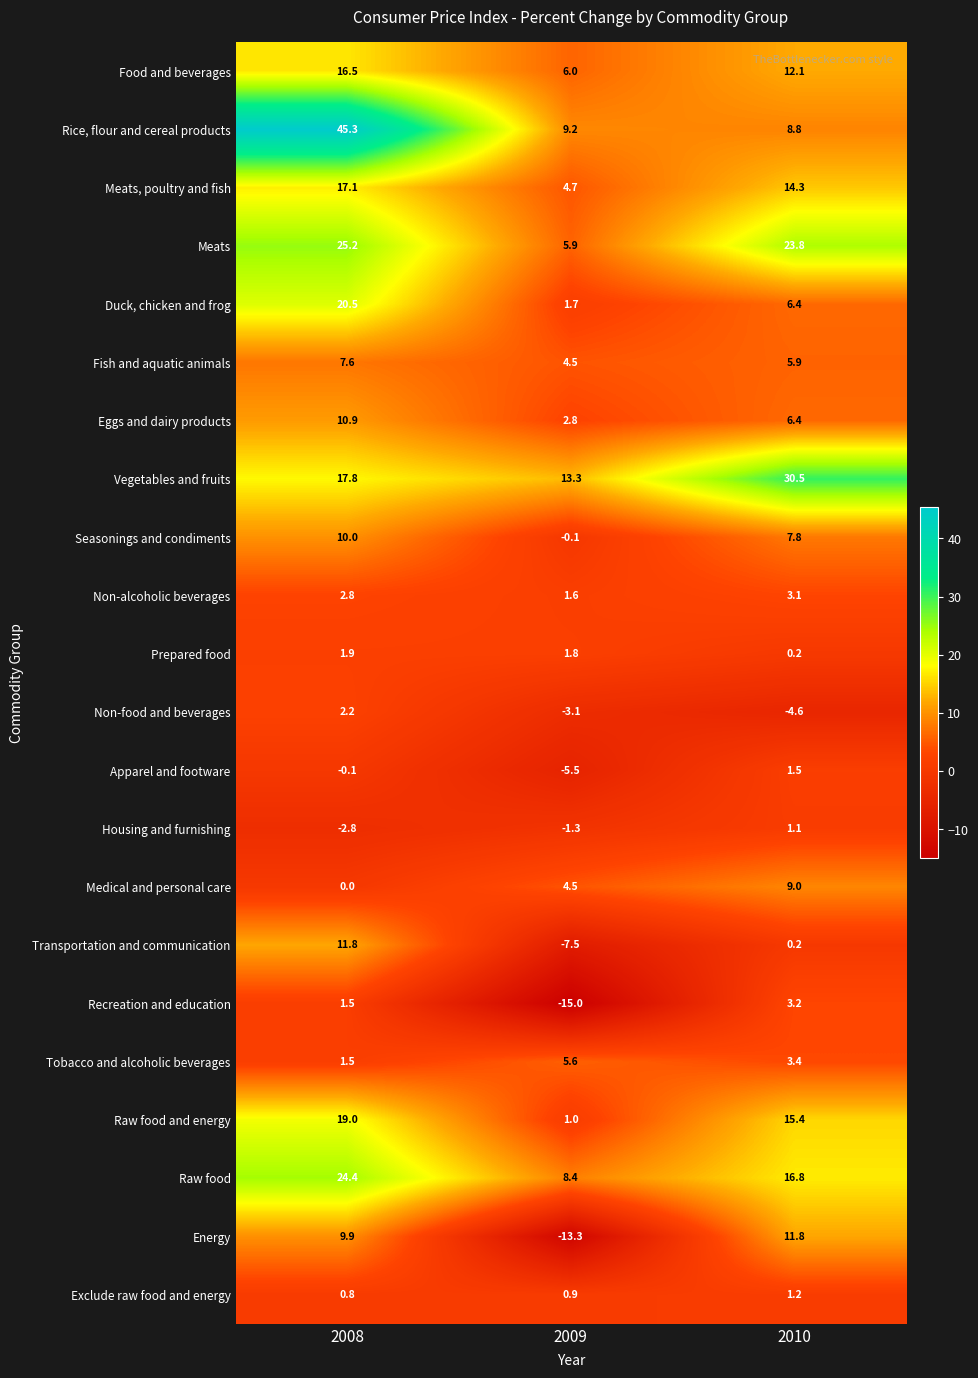

At which category is the sum across all series the highest?

2008